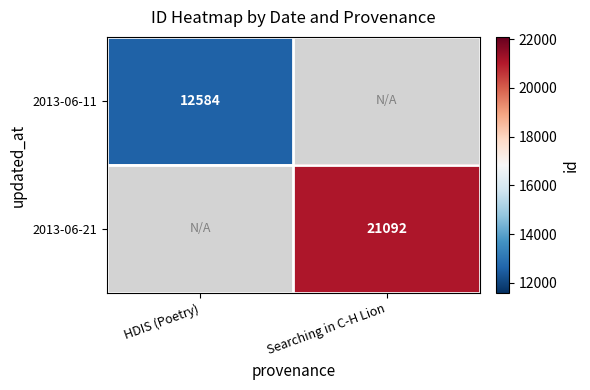

Which label corresponds to the smallest value in the chart?

HDIS (Poetry)